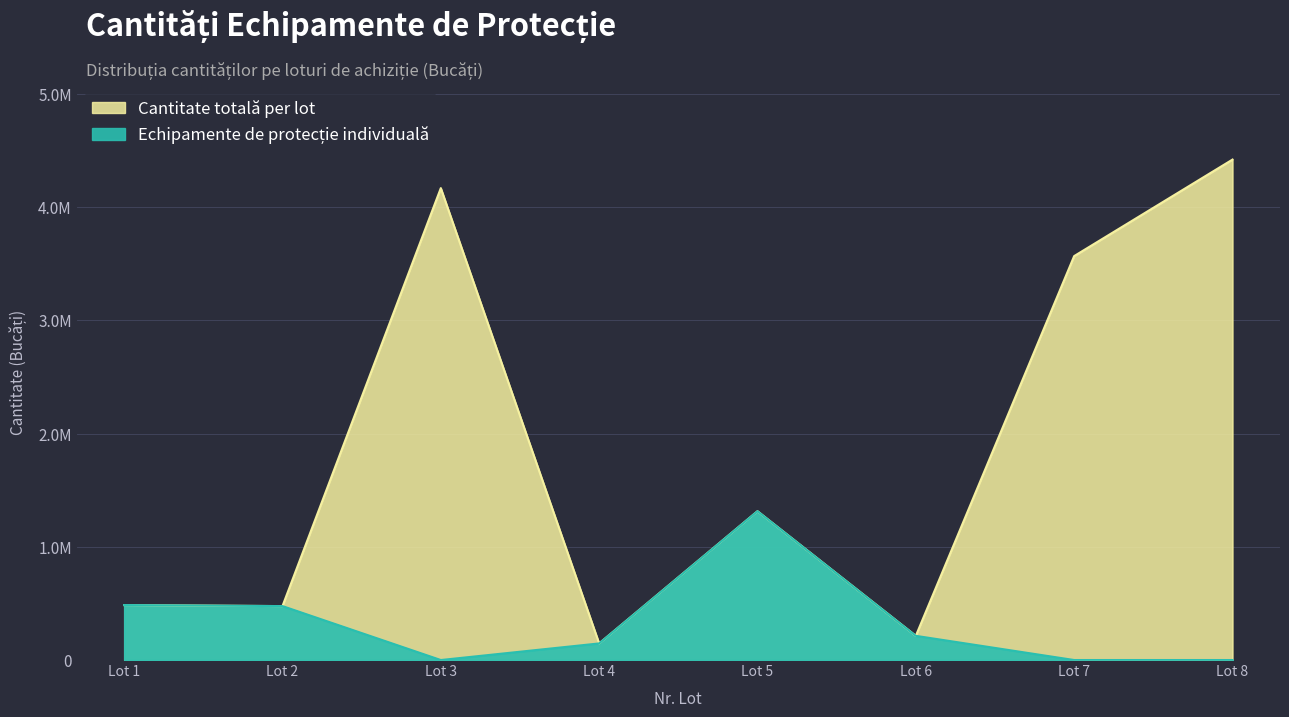

How many points are higher than both their immediate neighbors (excluding endpoints)?

2